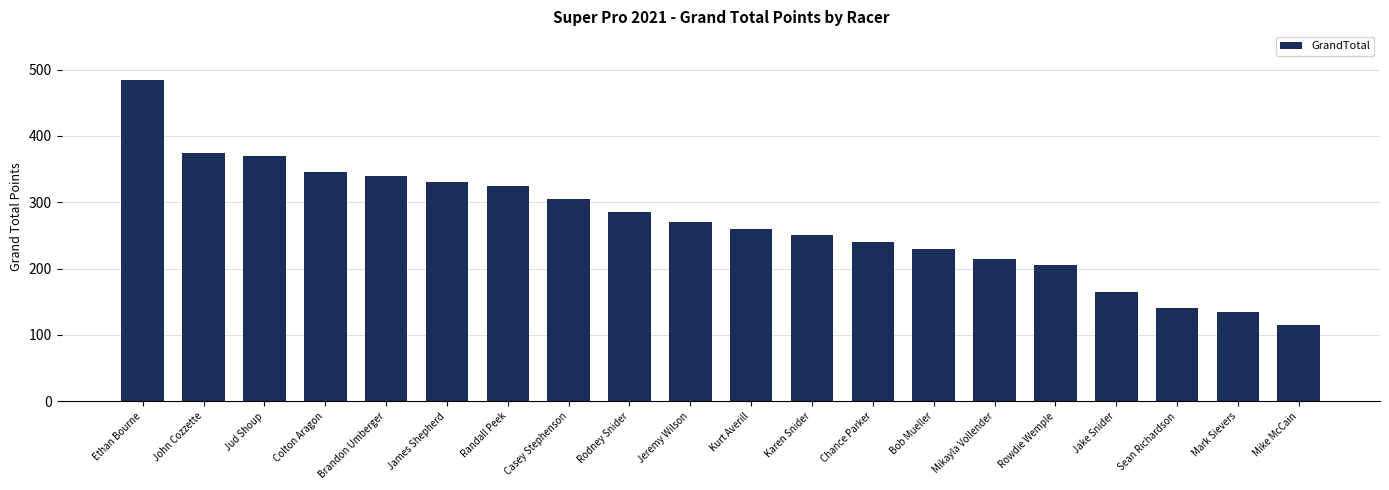

How many distinct data groups are displayed?

1